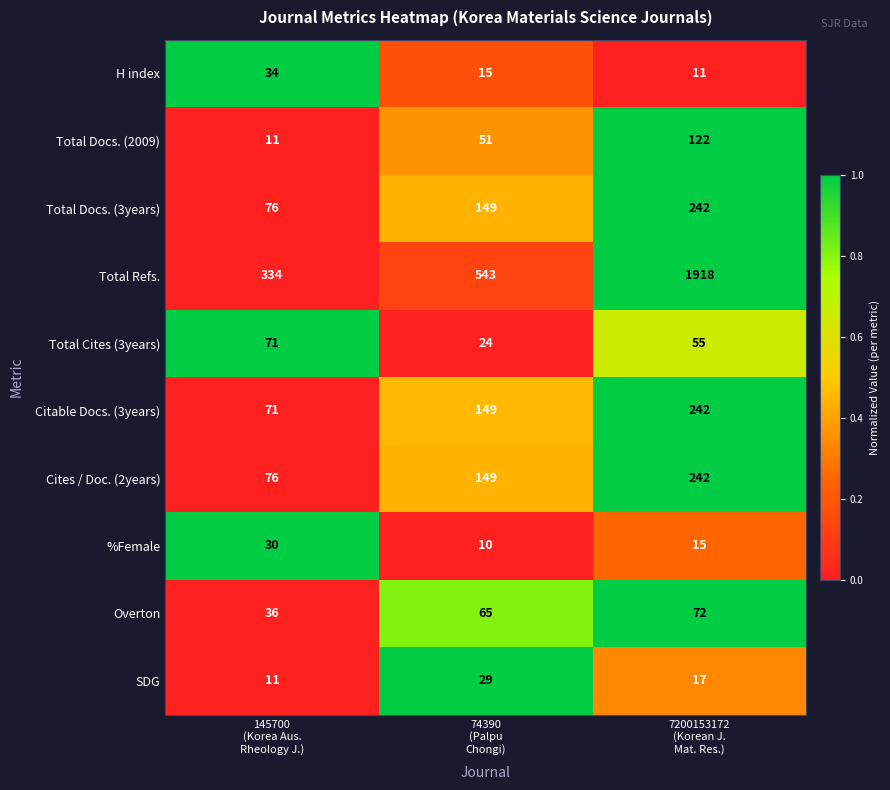

What is the difference between the second highest and minimum values in the SDG series?

6